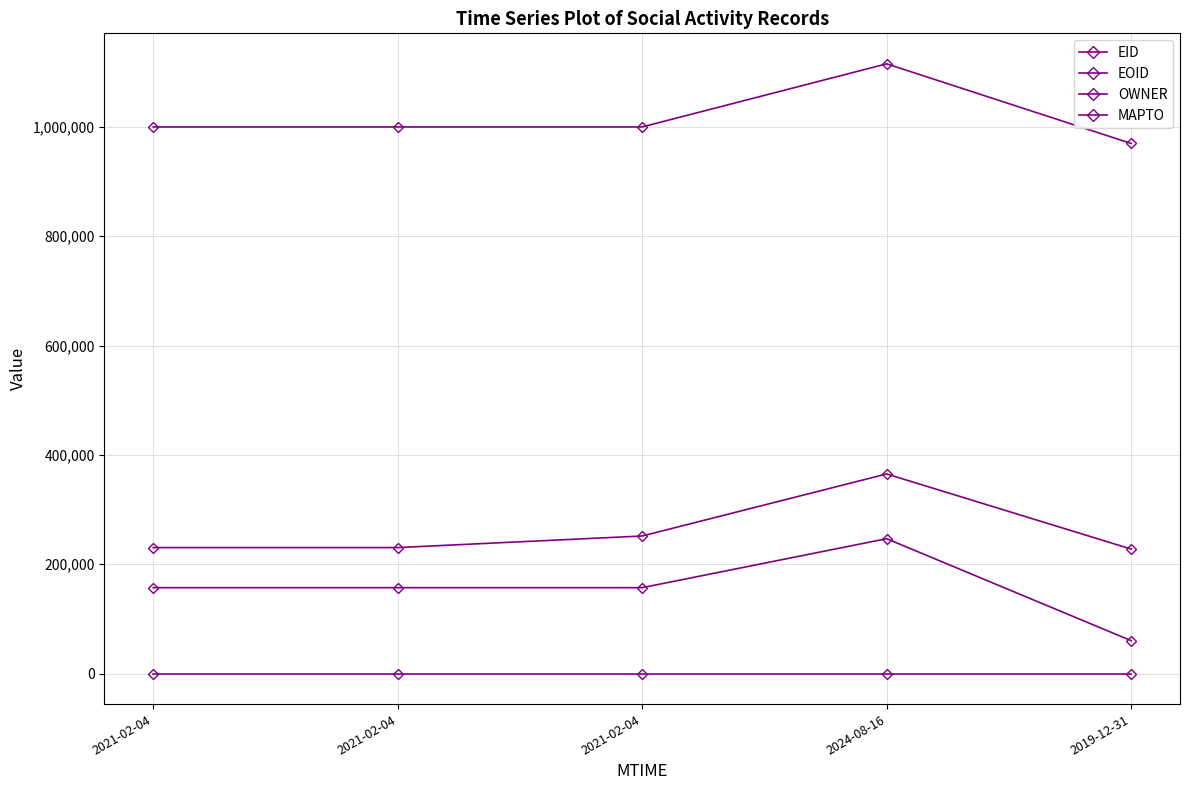

What is the sum of the OWNER values at 2019-12-31 and 2021-02-04?

217480